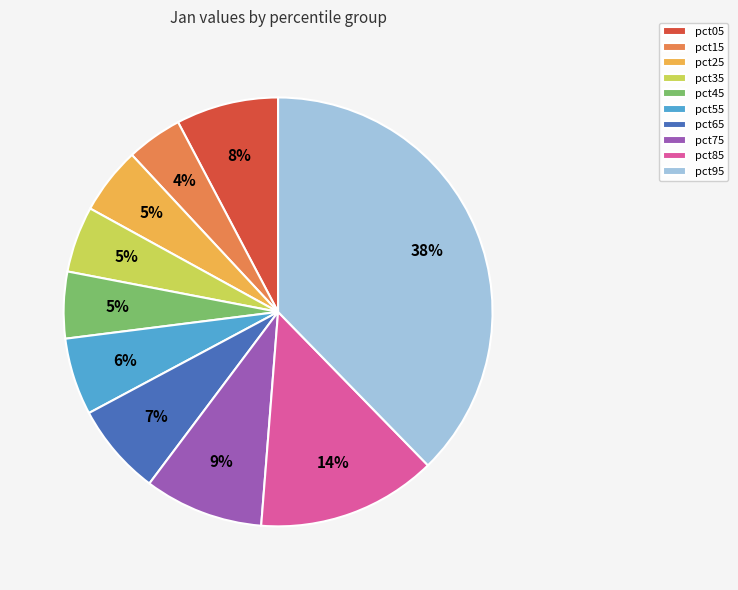

Between pct55 and pct65, which is larger?

pct65